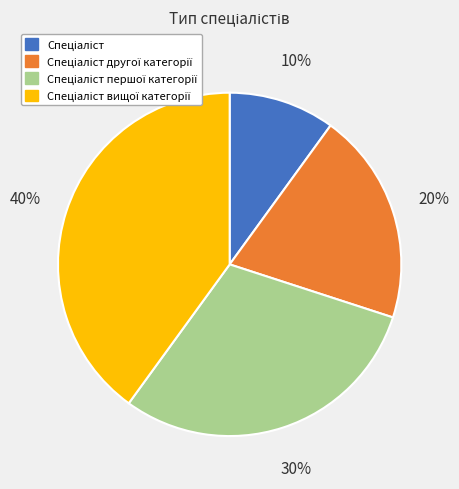

Is there any slice that represents more than half of the pie?

No